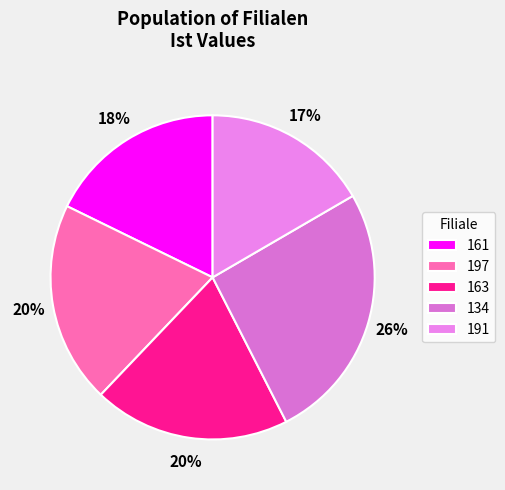

Does any single category account for the majority?

No